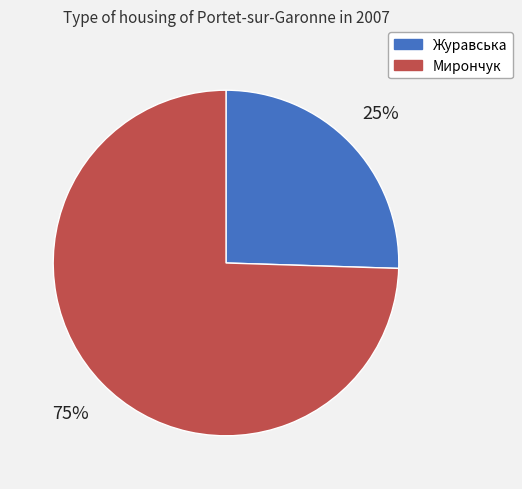

To the nearest percent, what is the average slice percentage?

50%